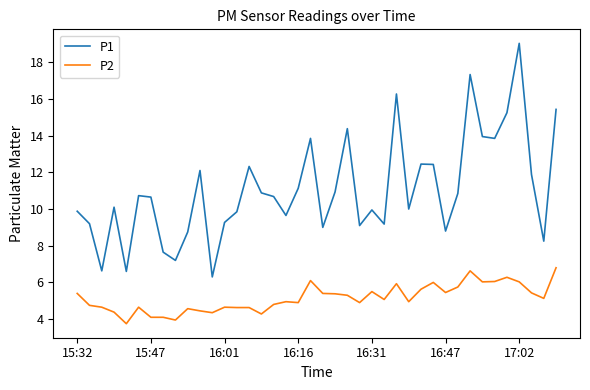

What is the greatest value displayed?

19.0